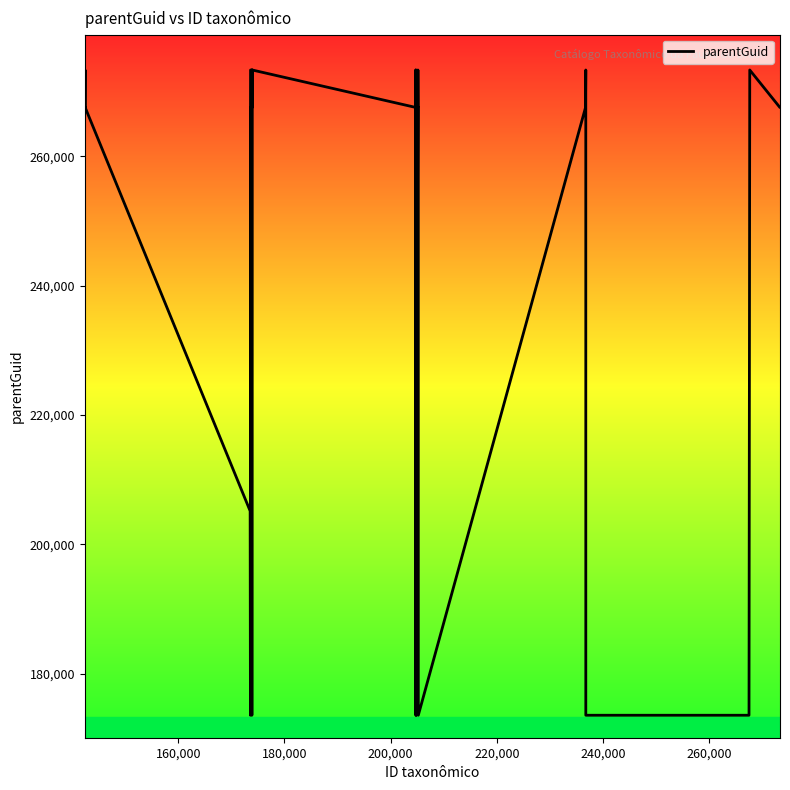

What is the smallest value displayed?

173616